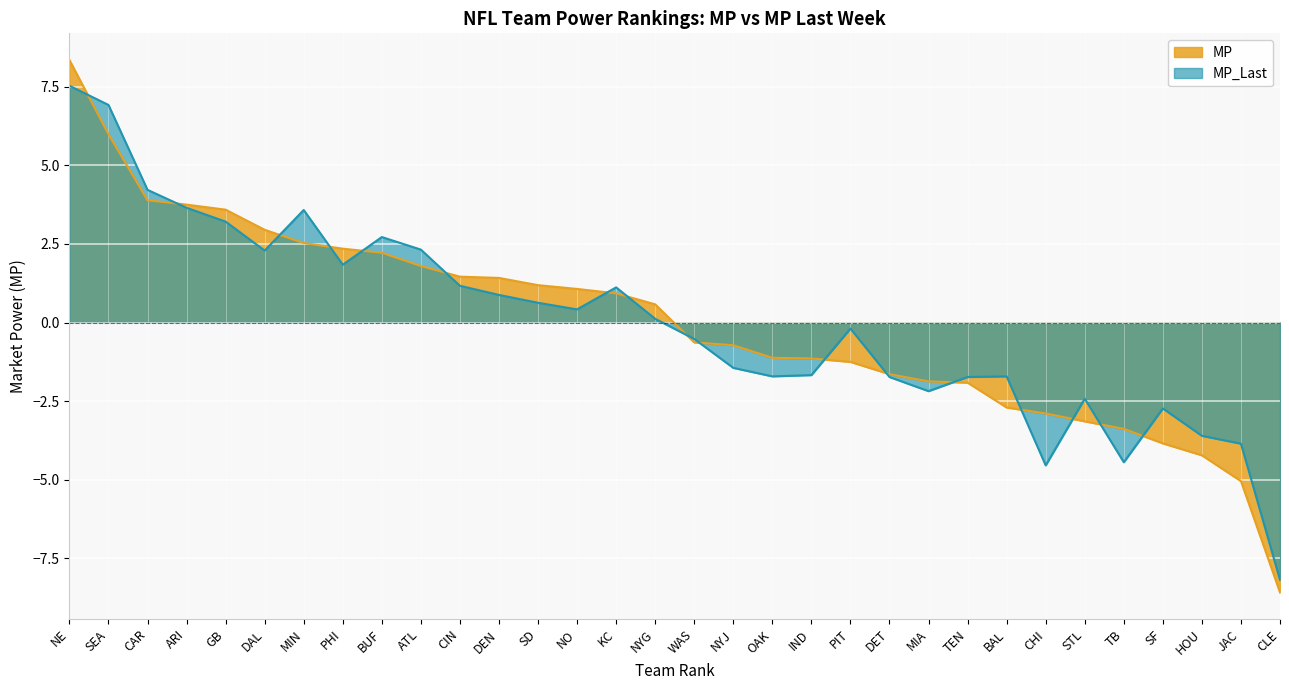

Which label corresponds to the smallest value in the chart?

CLE